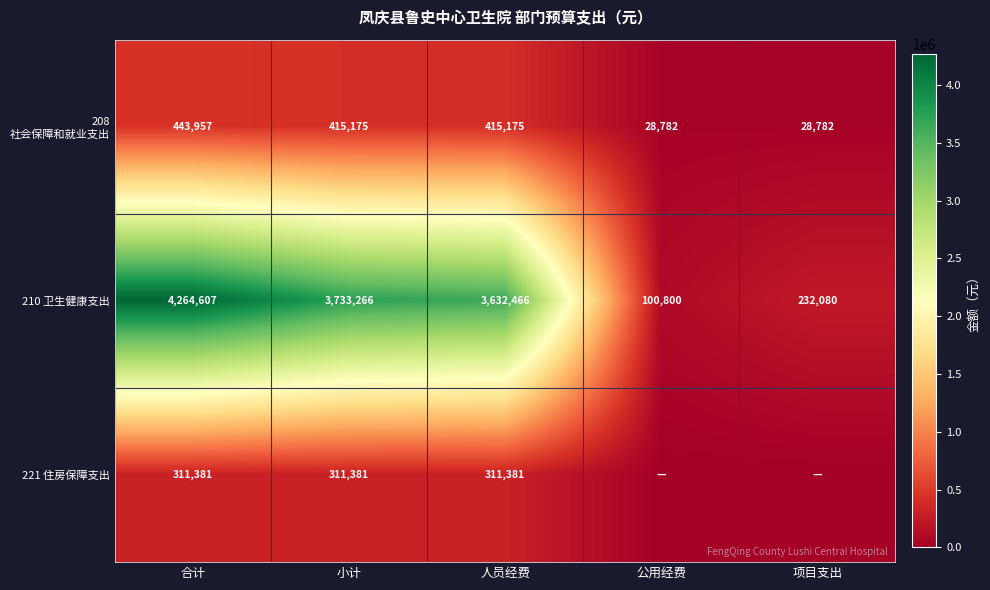

Which category has the highest value across all series?

合计